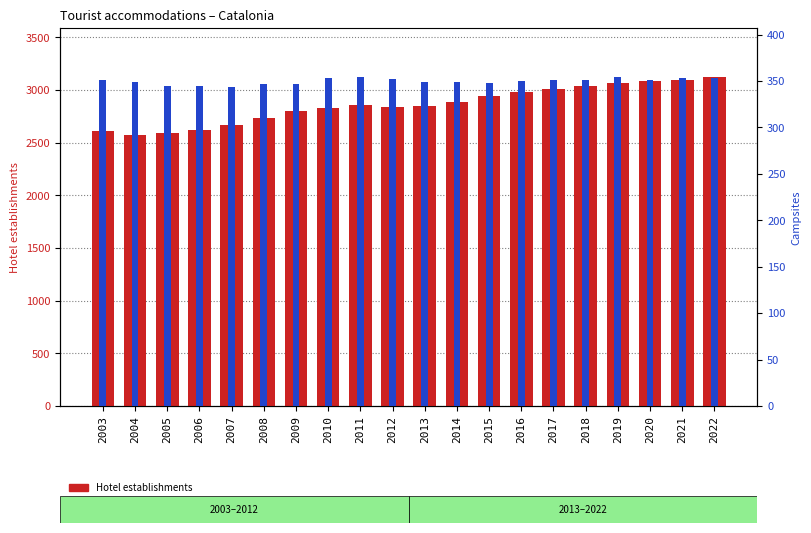

Are the bars horizontal?

No